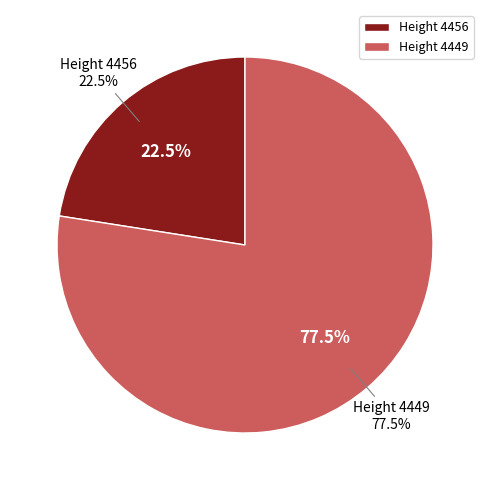

How many slices are in this pie chart?

2